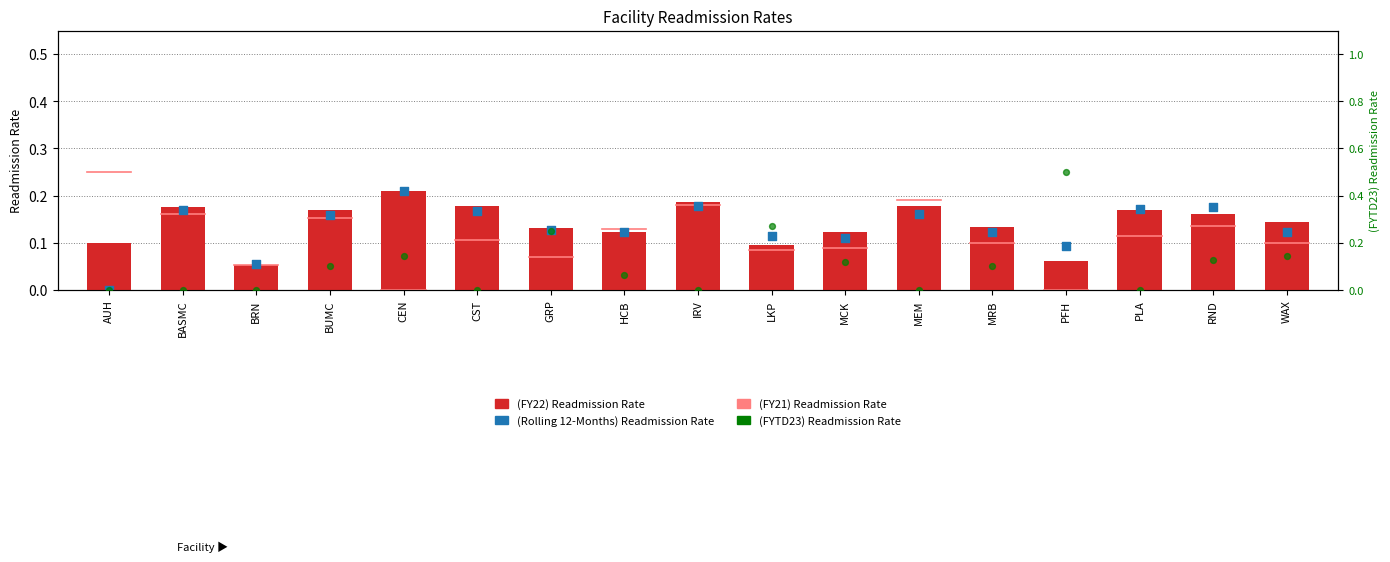

What are all the series names shown in the legend?

(FY22) Readmission Rate, (Rolling 12-Months) Readmission Rate, (FYTD23) Readmission Rate